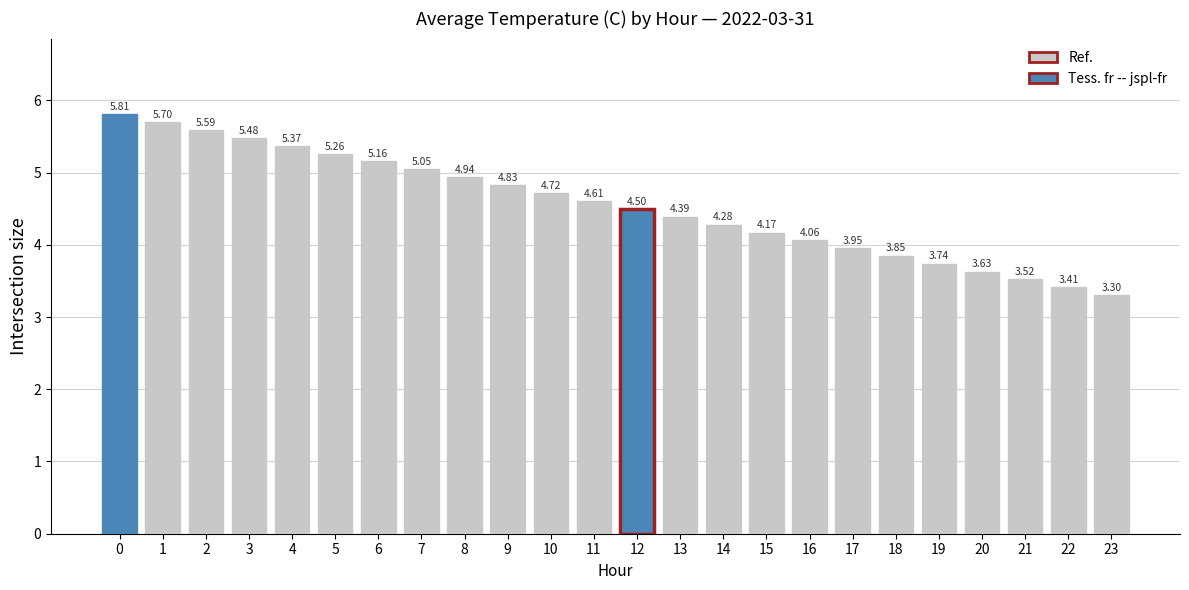

At which category does the chart reach its minimum across all series?

23